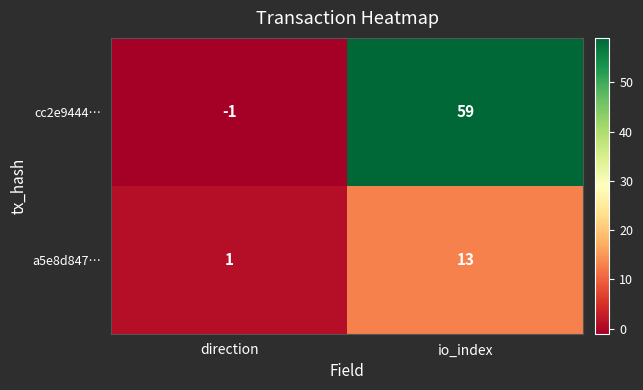

Reading left to right, what are all the values shown in this chart?

cc2e9444…: direction=-1	io_index=59
a5e8d847…: direction=1	io_index=13